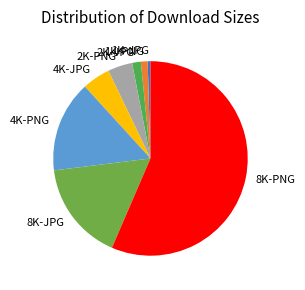

Approximately how many times larger is the value at 4K-JPG compared to 2K-PNG?

1.1